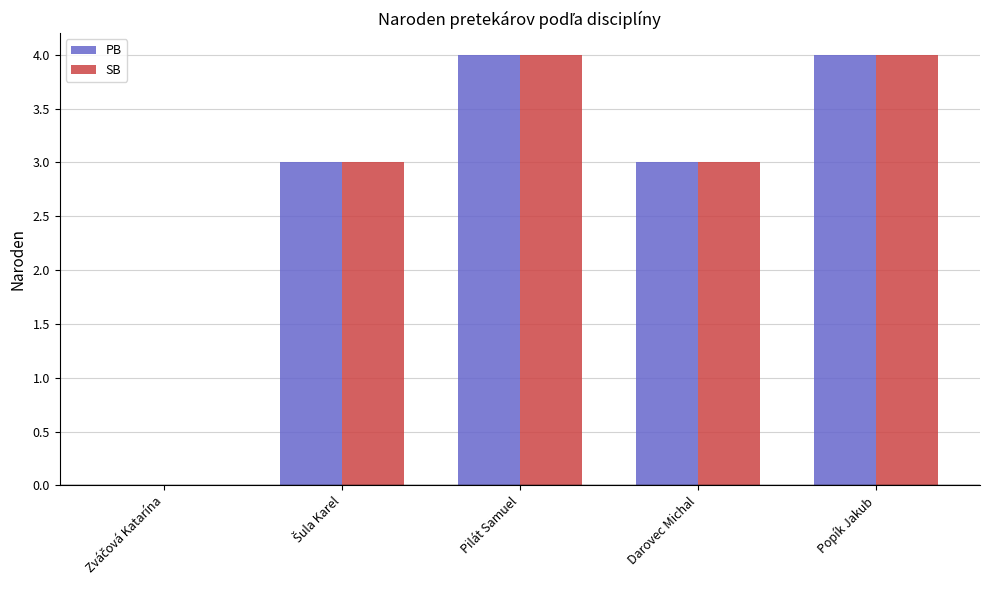

Are the bars horizontal?

No